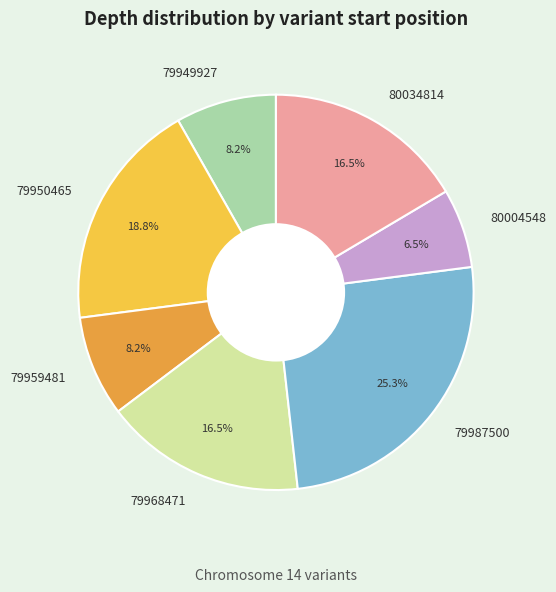

Which slice is the smallest?

80004548